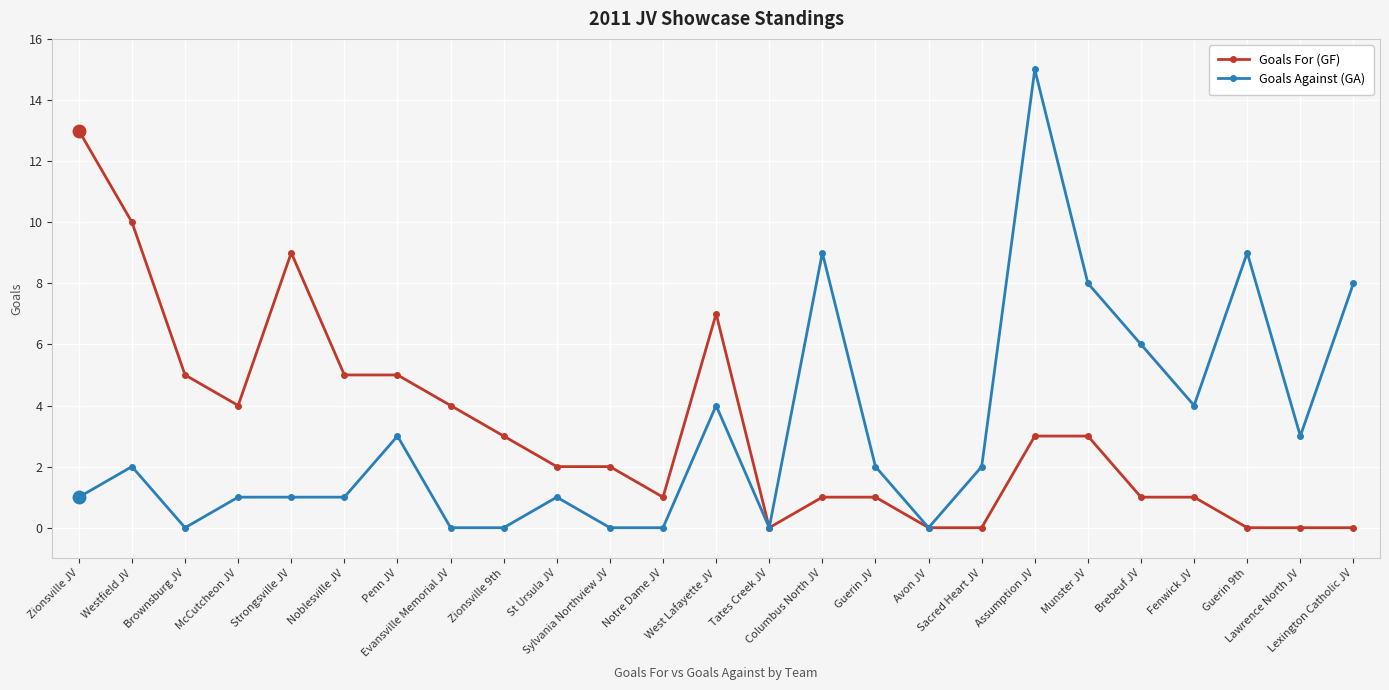

Which series has the largest range (max minus min)?

Goals Against (GA)